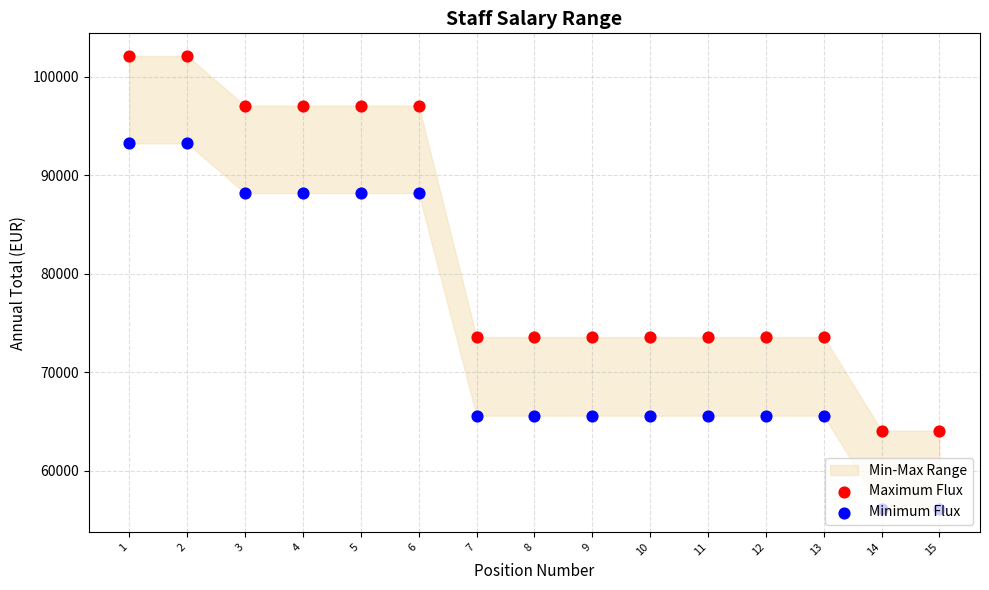

At which category is the sum across all series the highest?

1